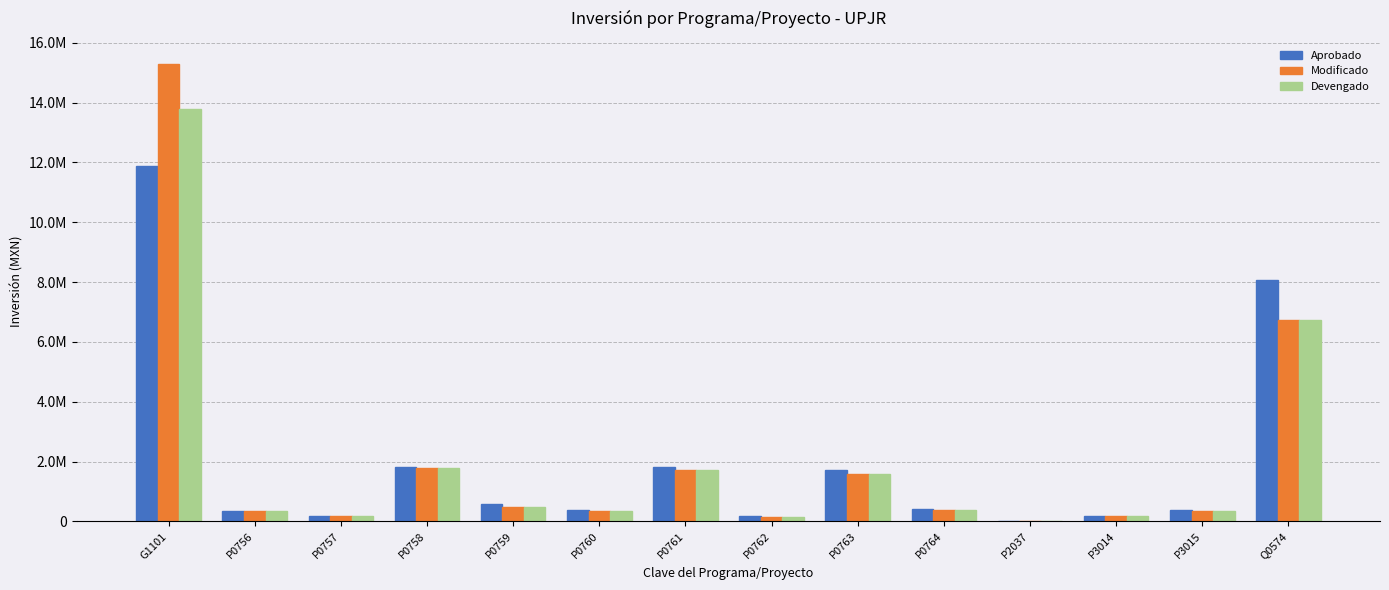

Reading left to right, extract all data points from this chart.

Aprobado: 11882533.3	342504.1	188765.4	1826206.8	588055.4	371322.7	1829724.3	168733.7	1734407.6	404070.2	25612.8	185667.1	384080.9	8075494.2
Modificado: 15301757.9	337816.8	176202.2	1803735.8	484453.4	352485.9	1715514.3	154276.3	1589552.7	382598.9	25612.8	185667.1	354583.2	6749475.2
Devengado: 13789797.2	342504.1	176202.2	1803735.8	484453.4	352485.9	1715514.3	154276.3	1589552.7	382598.9	25612.8	185667.1	354583.2	6749475.2